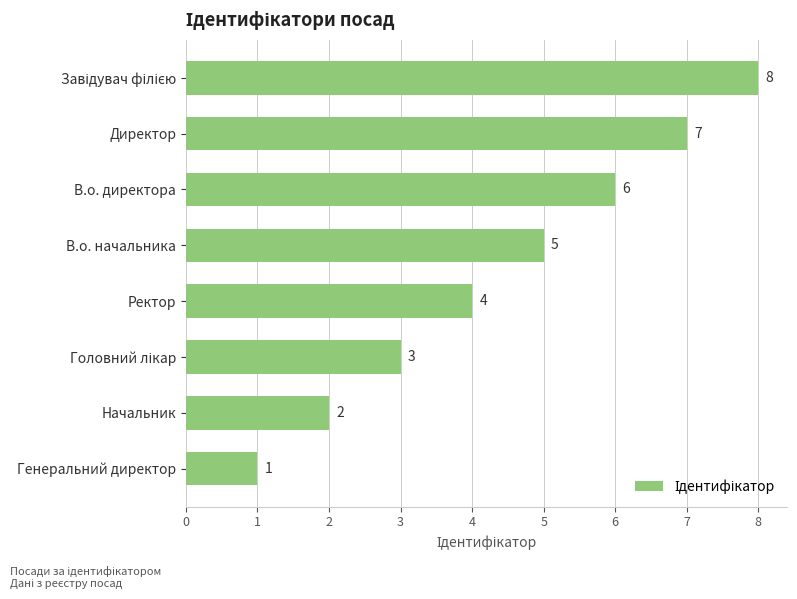

Reading top to bottom, list all the values displayed in this chart.

8	7	6	5	4	3	2	1